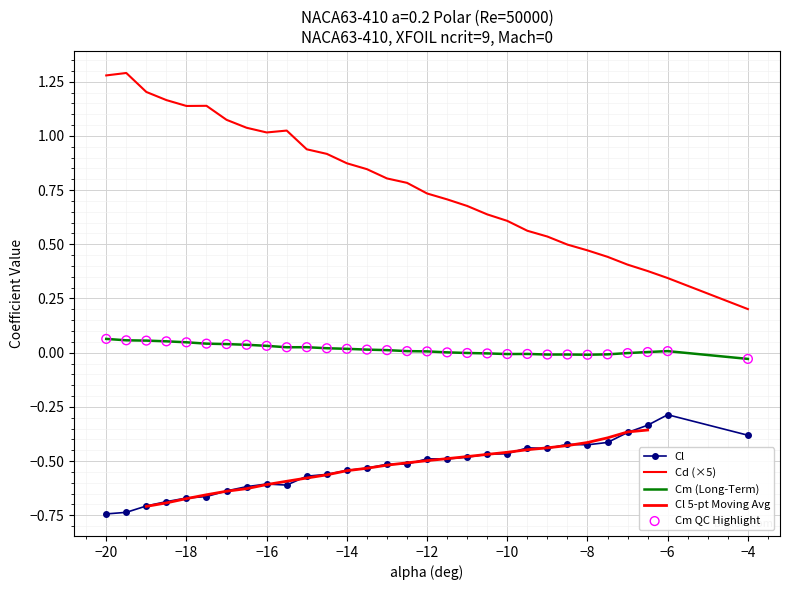

At how many categories does at least one series exceed 0?

30